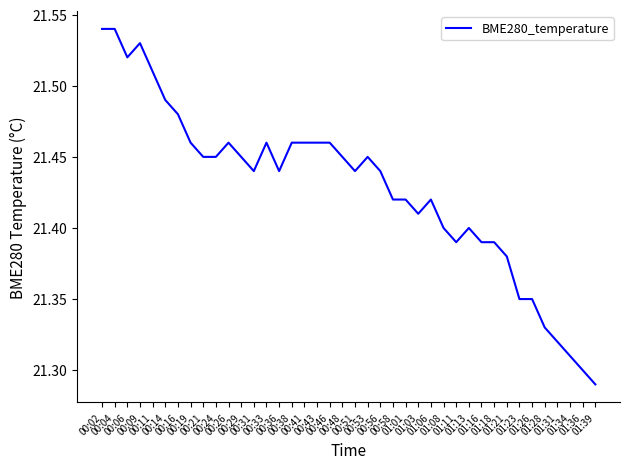

The chart shows a value of 14.2 at 00:58. True or false?

False